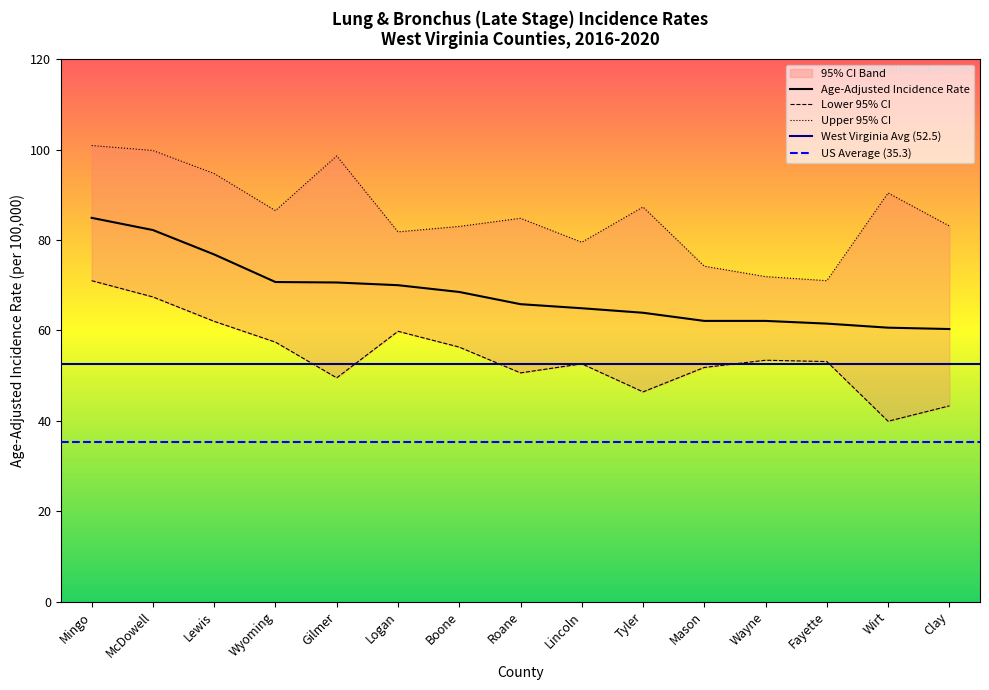

What is the difference between the maximum and minimum values in the Age-Adjusted Incidence Rate series?

24.6